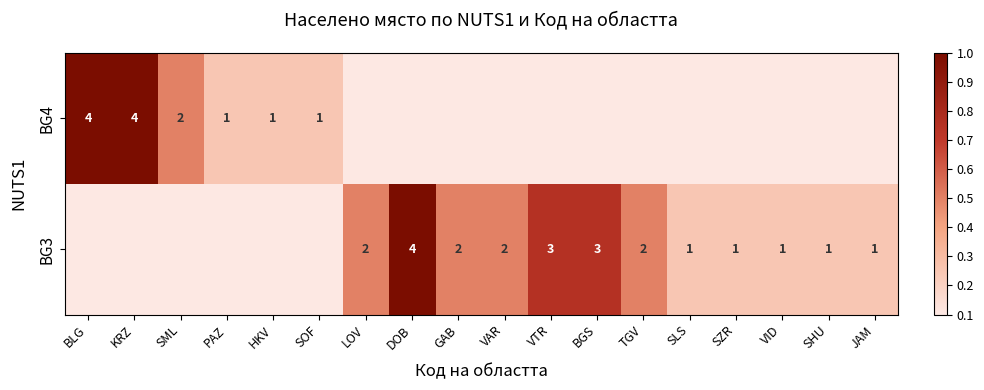

The BG3 series shows 2 at GAB. True or false?

True